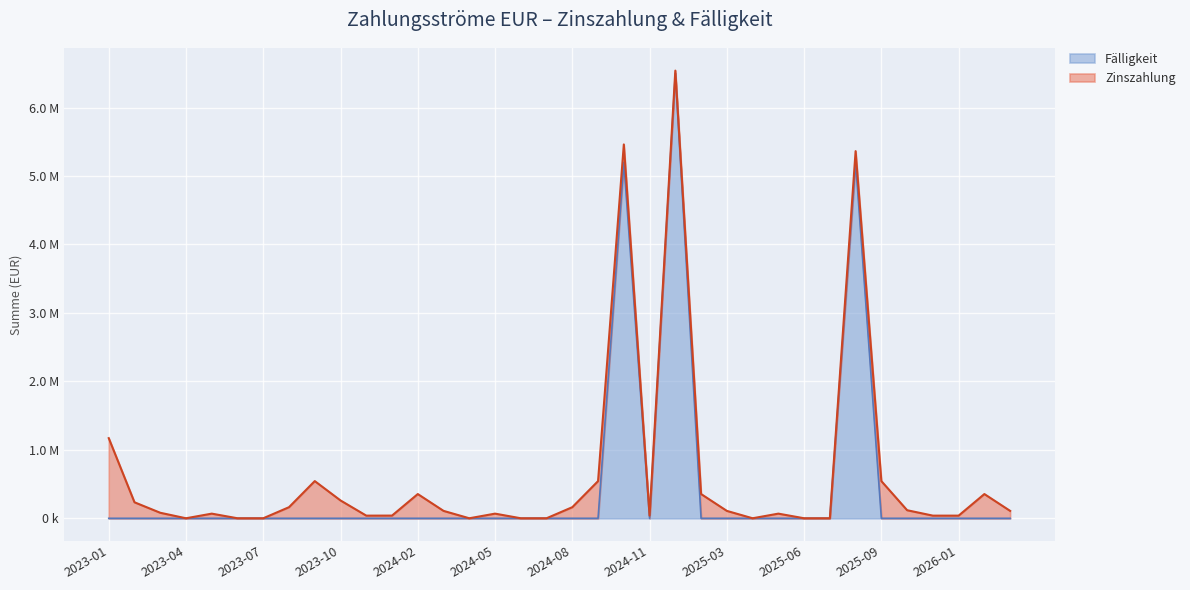

Does the chart display data point markers on the line(s)?

No